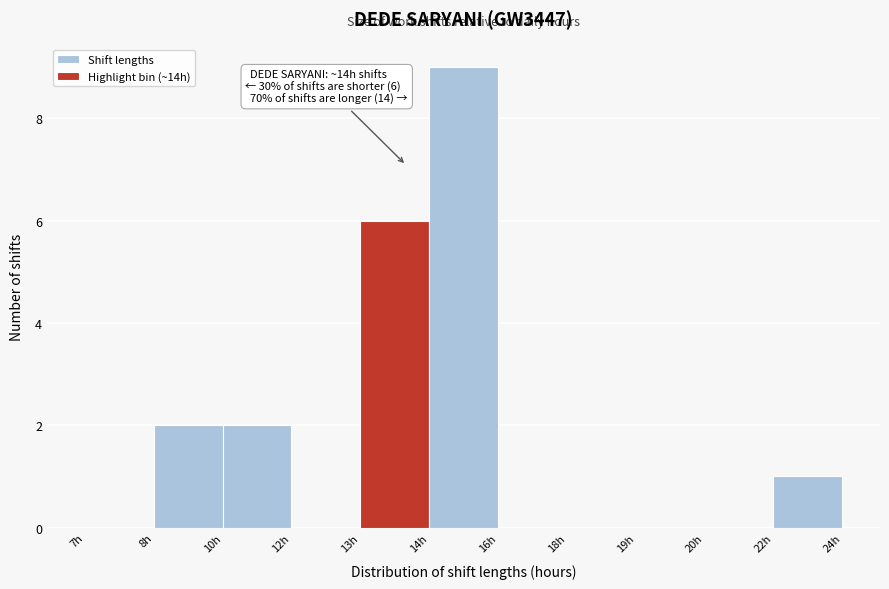

Reading left to right, extract all data points from this chart.

7h=0	8h=2	10h=2	12h=0	13h=6	14h=9	16h=0	18h=0	19h=0	20h=0	22h=1